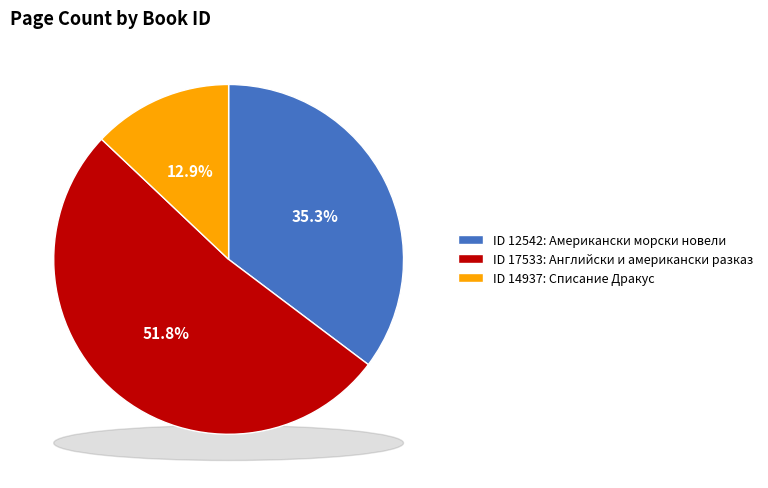

True or false: 17533 accounts for 41% of the total.

False